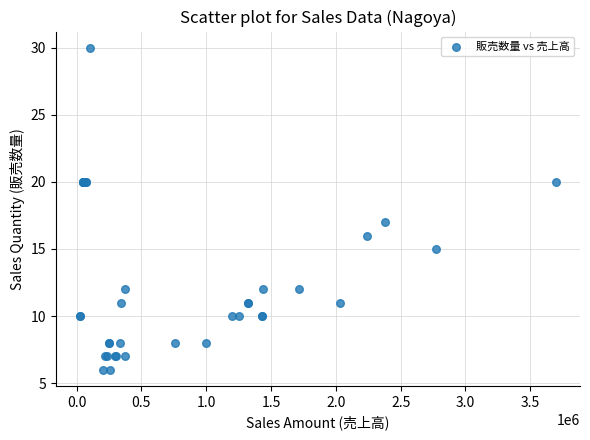

What Y value in the scatter plot is closest to 18?

17